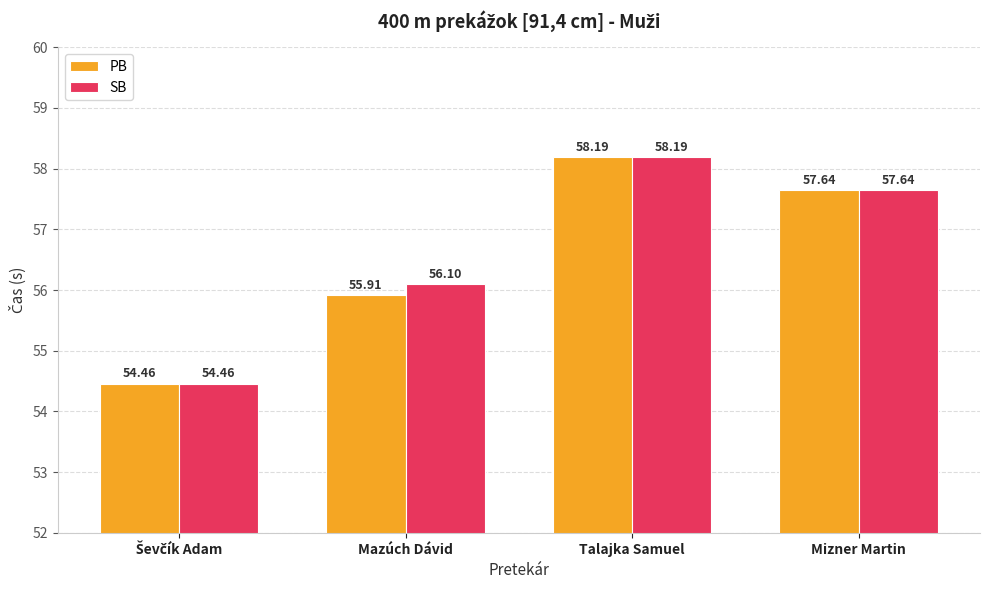

What is the difference between the PB values at Mizner Martin and Mazúch Dávid?

1.7